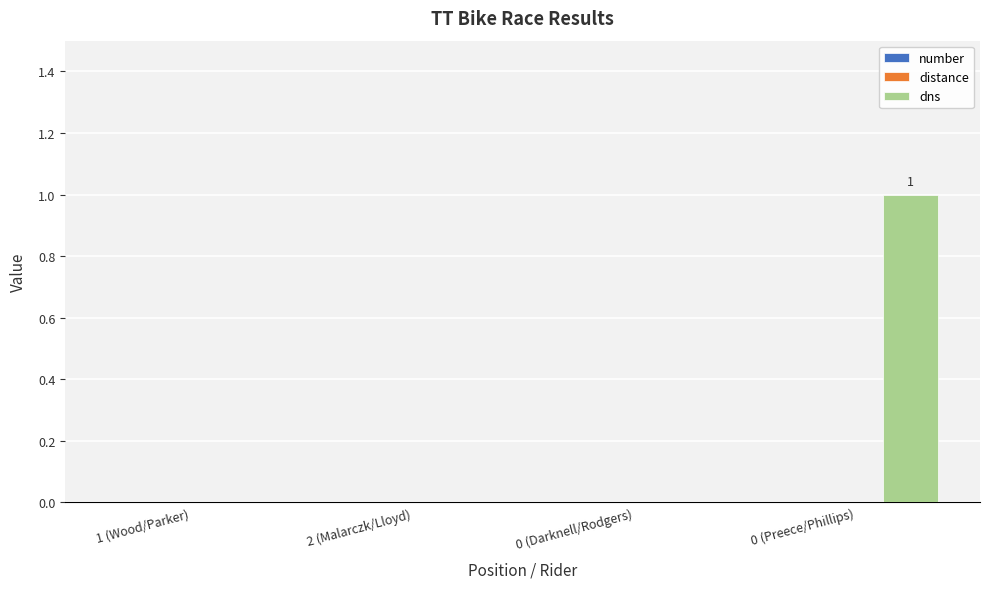

True or false: the data shows 0 at 2 (Malarczk/Lloyd).

True